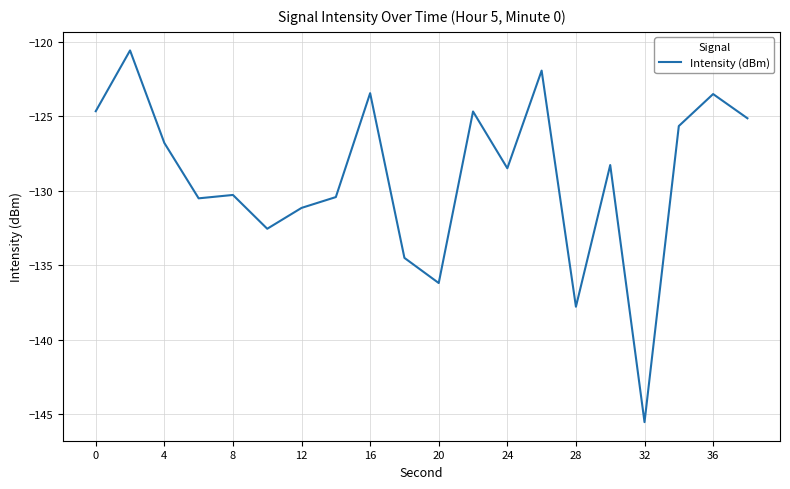

What is the difference between the maximum and minimum values?

24.9